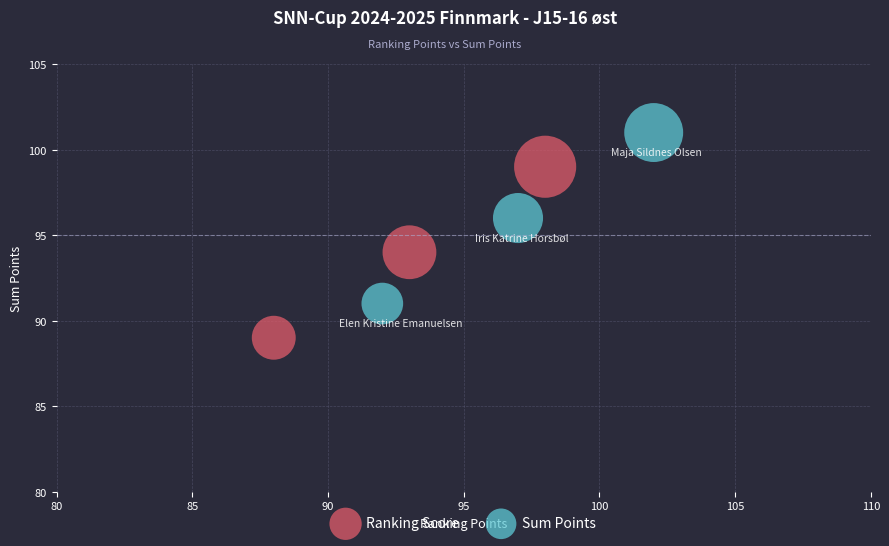

Which series contains the lowest Y value?

Ranking Score